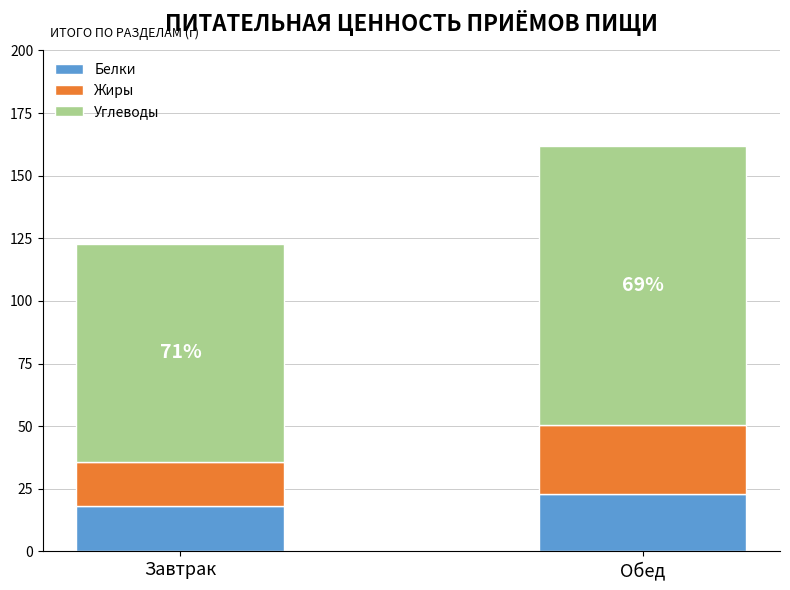

Rank the categories by Белки value from lowest to highest.

Завтрак, Обед